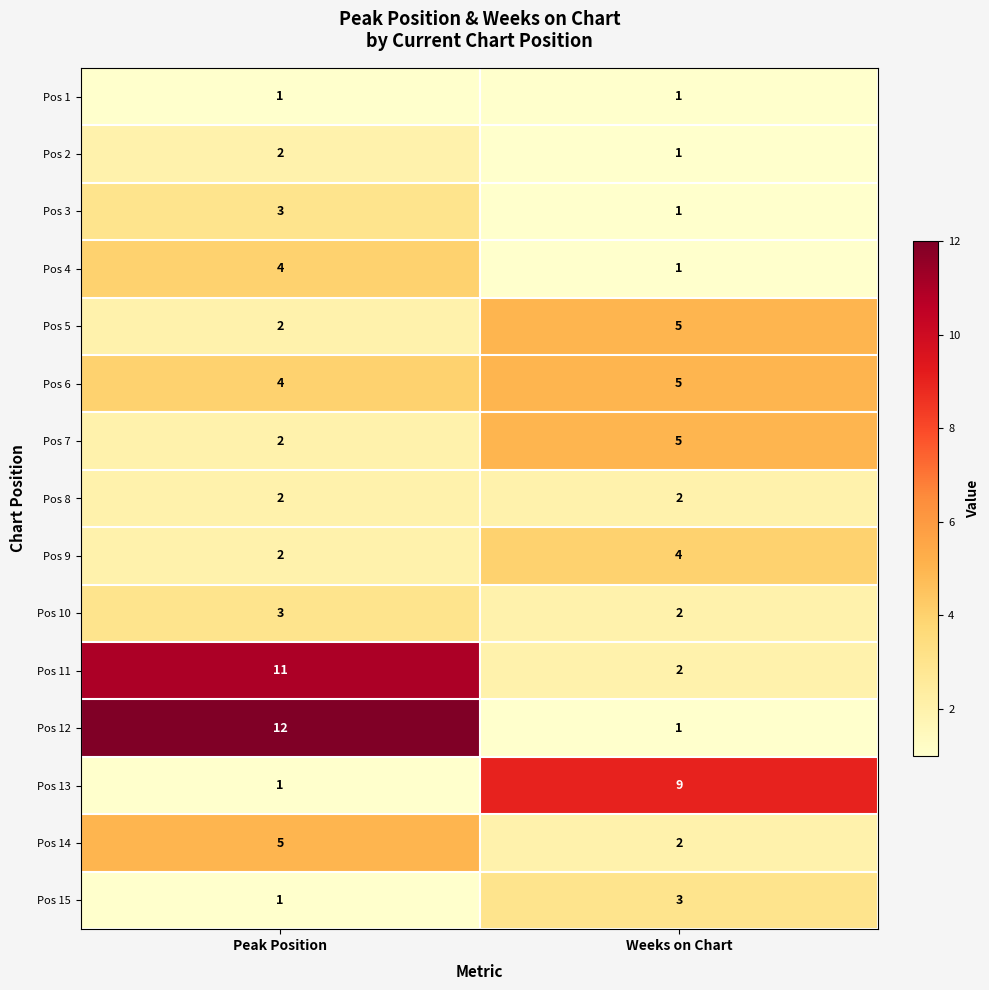

What value does the Pos 7 series have at Weeks on Chart?

5